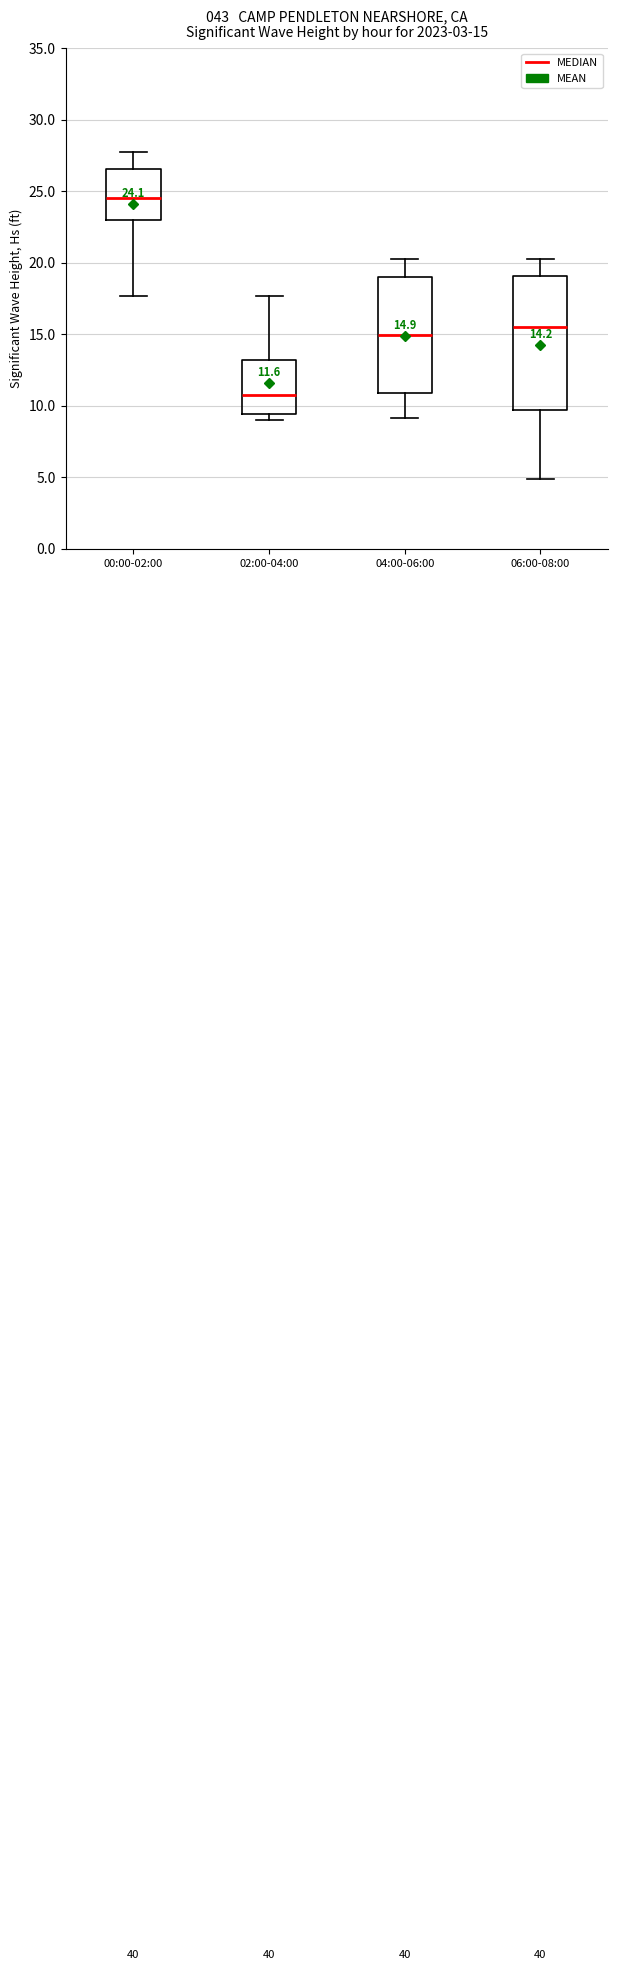

Which box is the tallest, from its lower edge to its upper edge?

06:00-08:00